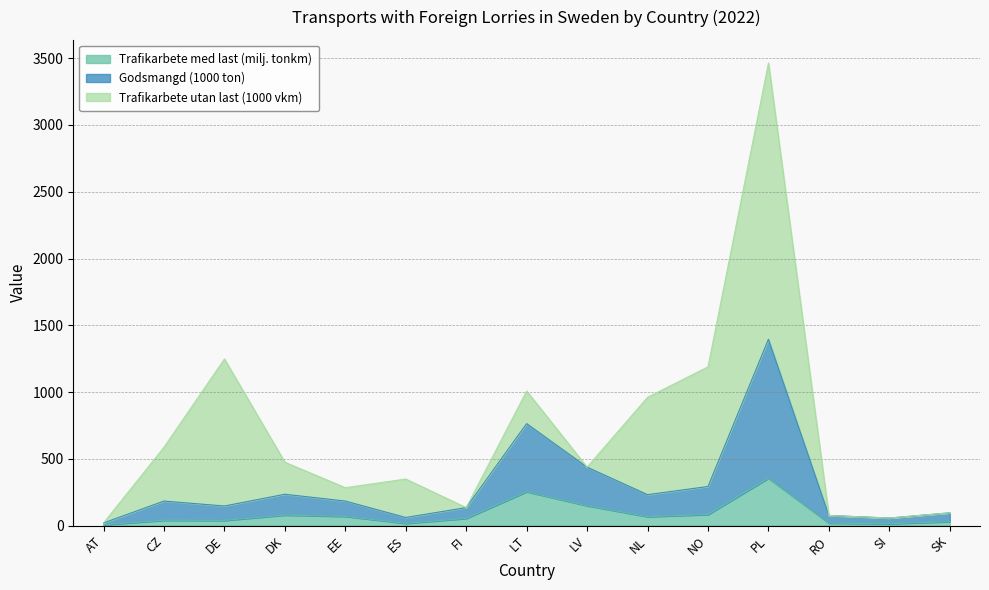

What is the total value across all series at AT?

20